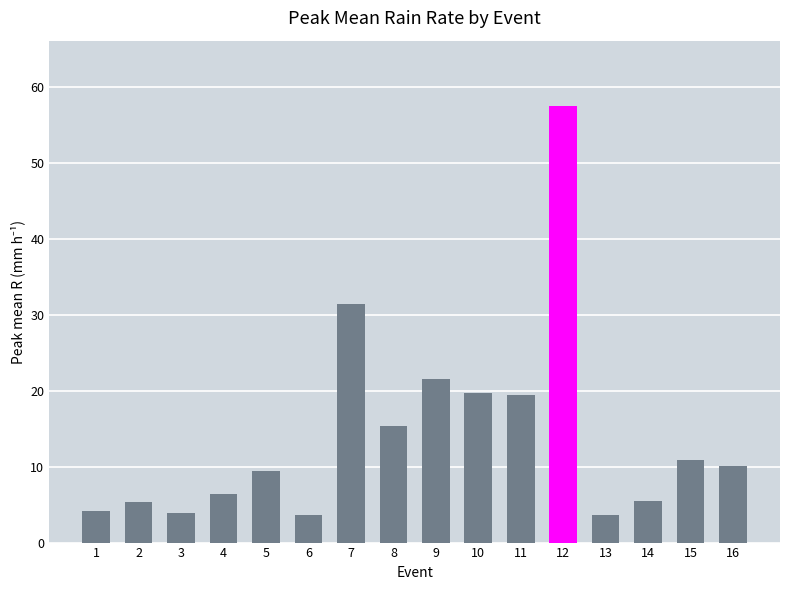

The chart shows a value of 3.0 at 2. True or false?

False